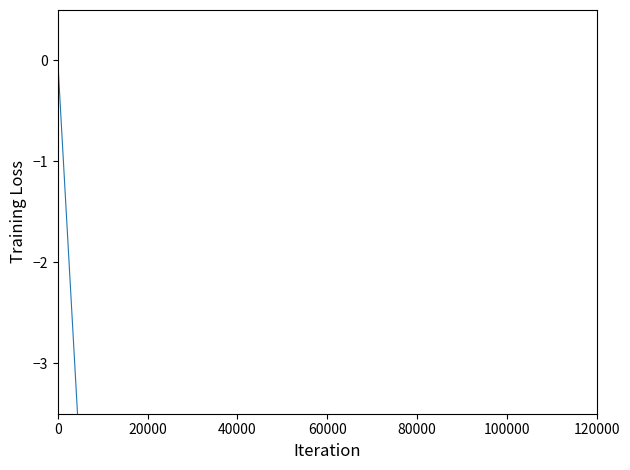

How many series are shown in this chart?

1